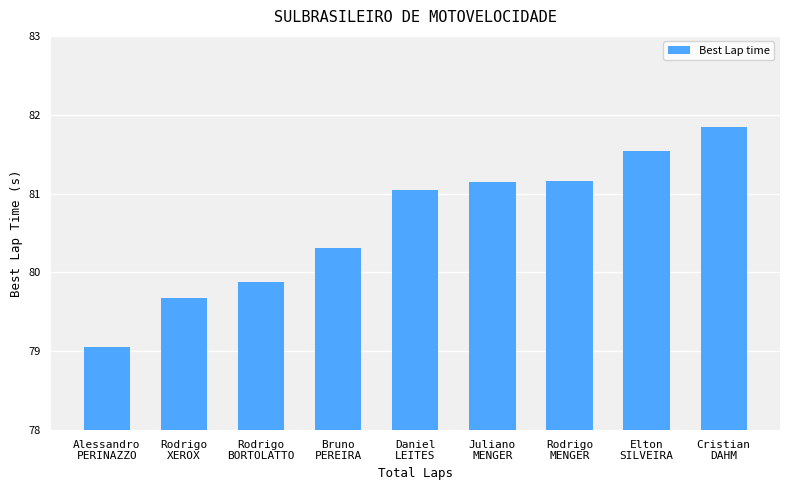

What is the label of the 8th bar from the left?

Elton
SILVEIRA